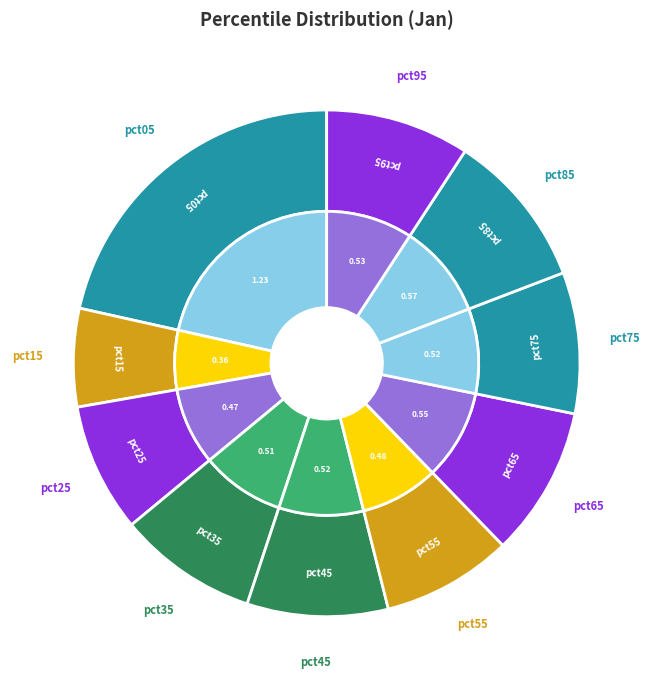

What is the smallest slice in the pie chart?

pct15